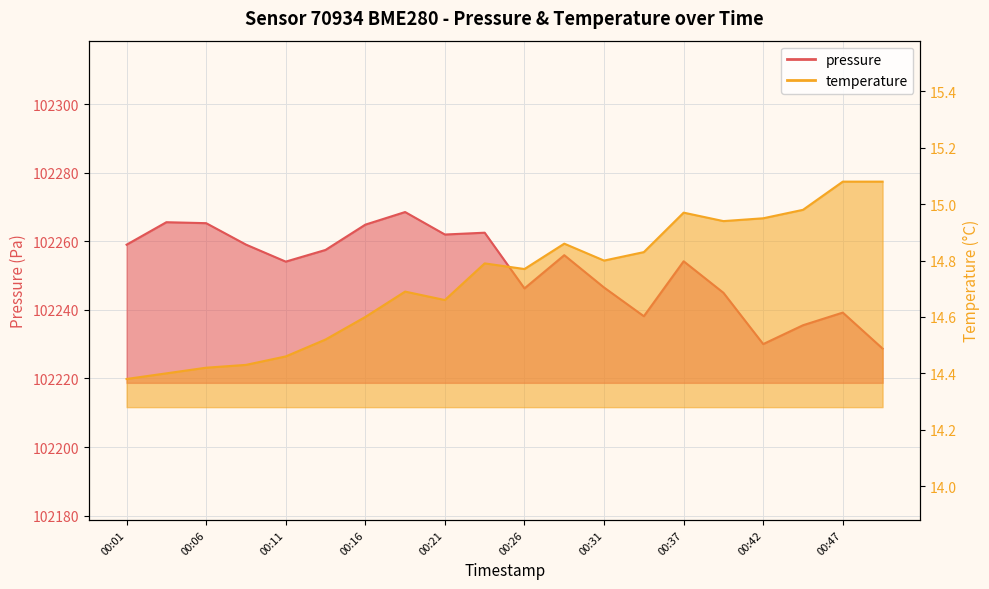

Reading left to right, list all the values displayed in this chart.

pressure: 00:01=102259.0	00:04=102265.6	00:06=102265.3	00:09=102259.1	00:11=102254.1	00:14=102257.5	00:16=102264.9	00:19=102268.6	00:21=102262.0	00:24=102262.5	00:26=102246.3	00:29=102256.0	00:31=102246.5	00:34=102238.2	00:37=102254.2	00:39=102245.0	00:42=102230.0	00:44=102235.5	00:47=102239.2	00:49=102228.7
temperature: 00:01=14.4	00:04=14.4	00:06=14.4	00:09=14.4	00:11=14.5	00:14=14.5	00:16=14.6	00:19=14.7	00:21=14.7	00:24=14.8	00:26=14.8	00:29=14.9	00:31=14.8	00:34=14.8	00:37=15.0	00:39=14.9	00:42=14.9	00:44=15.0	00:47=15.1	00:49=15.1